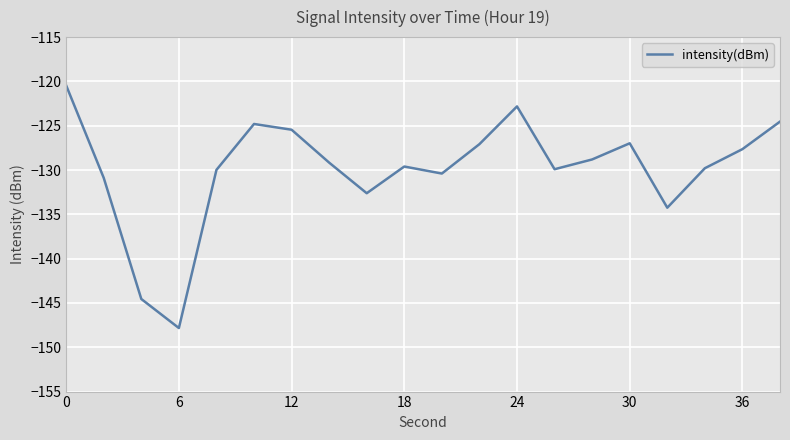

What is the average value?

-129.9